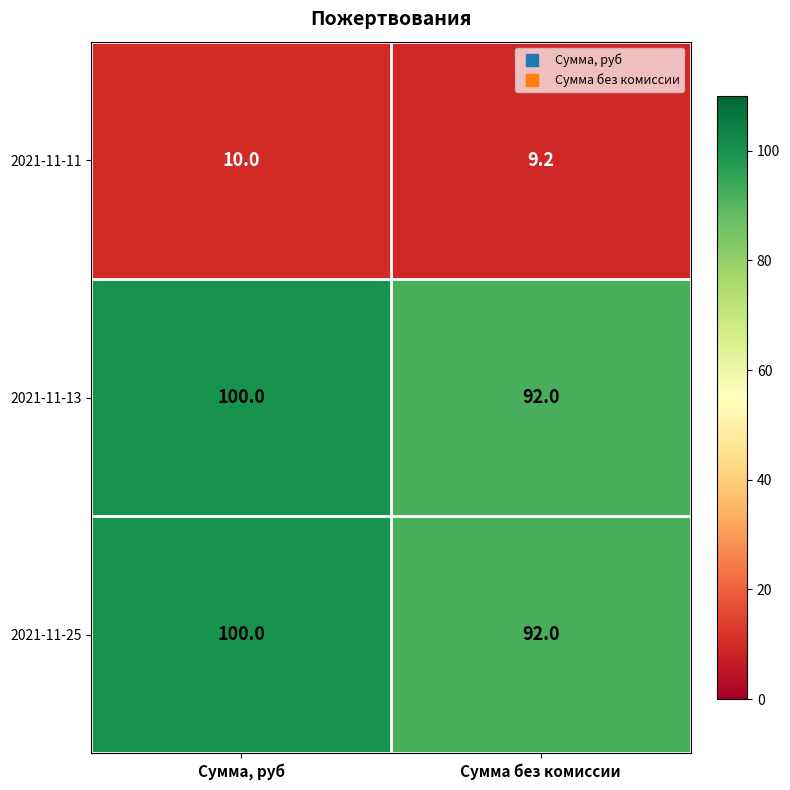

Read the 2021-11-25 value at Сумма без комиссии.

92.0